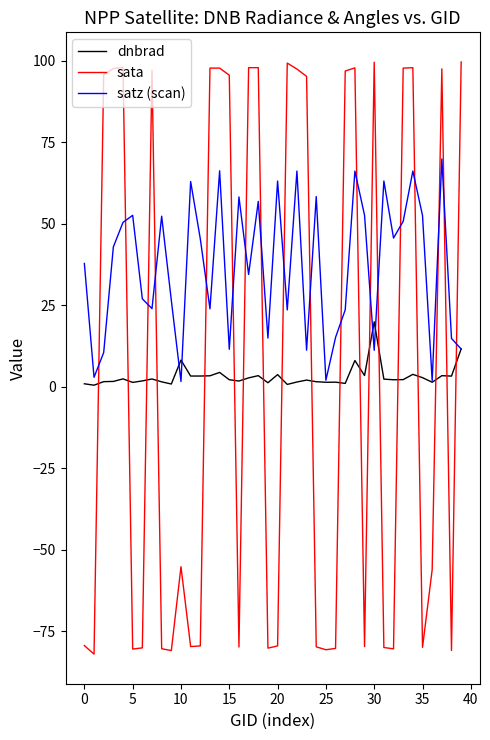

Which series has the widest spread of values?

sata